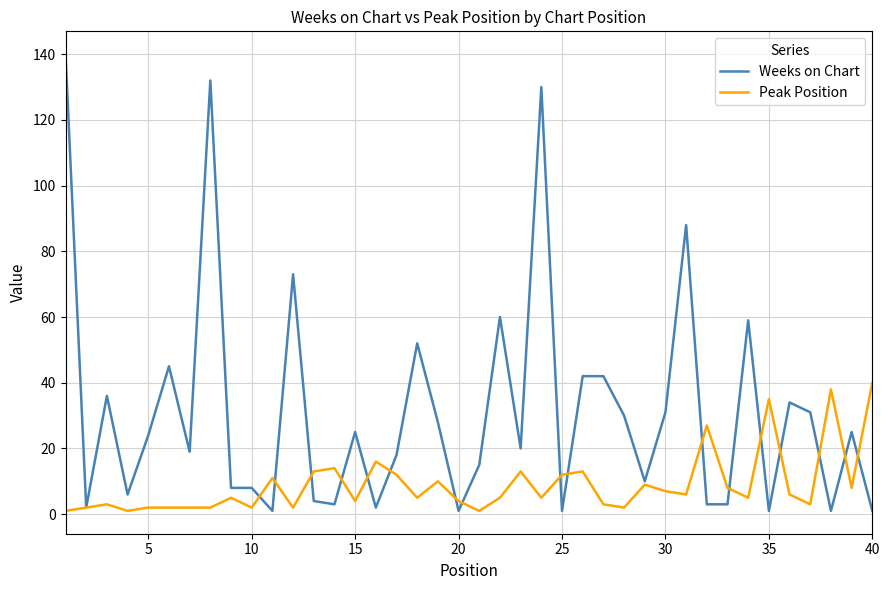

Which series has the largest total across all categories?

Weeks on Chart